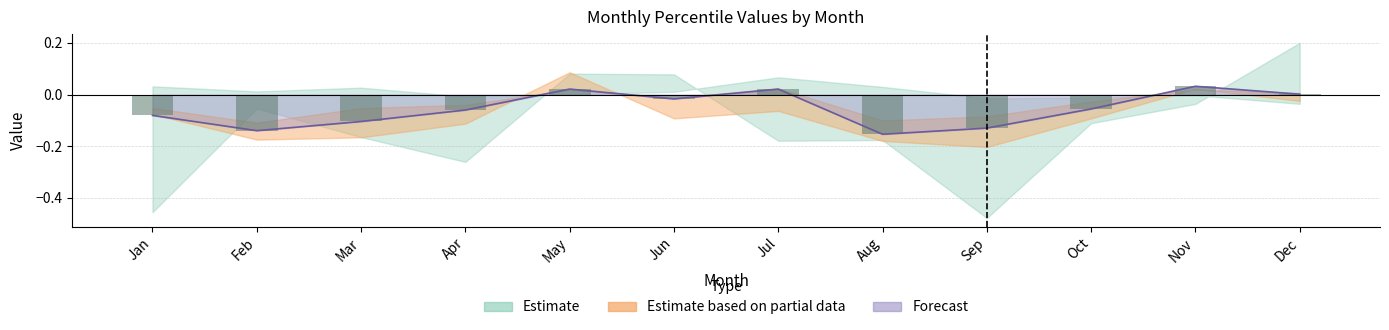

Is it true that pct25 equals -0.0 at Jun?

False